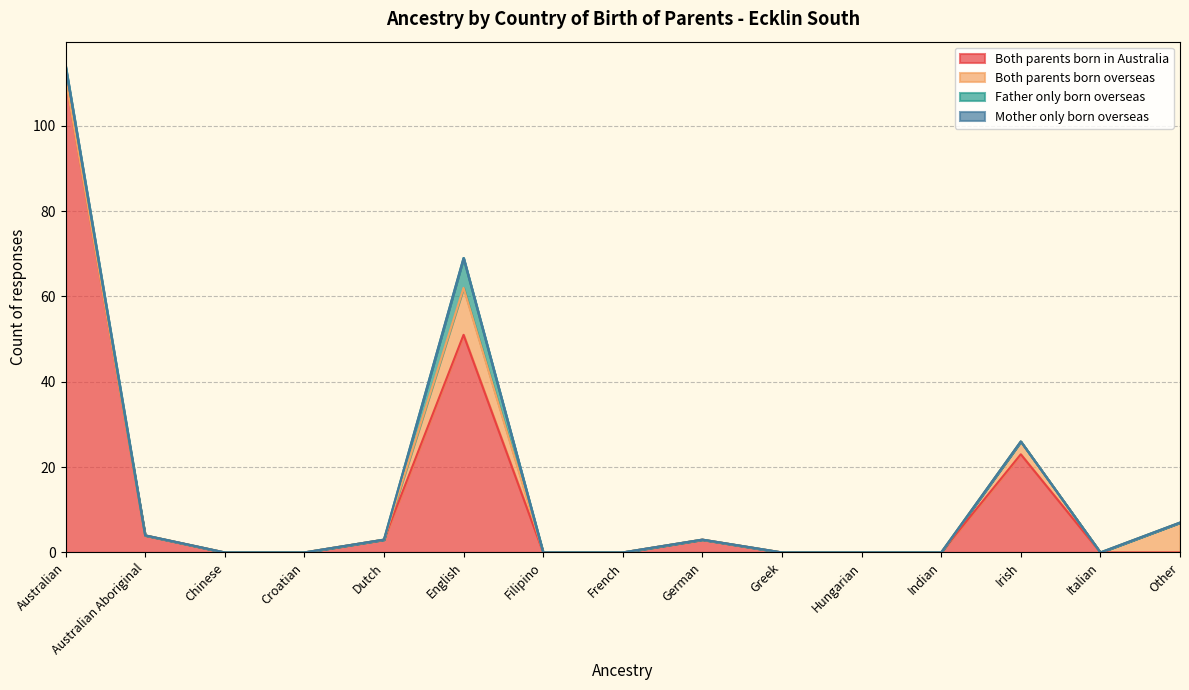

Which series has the largest range (max minus min)?

Both parents born in Australia